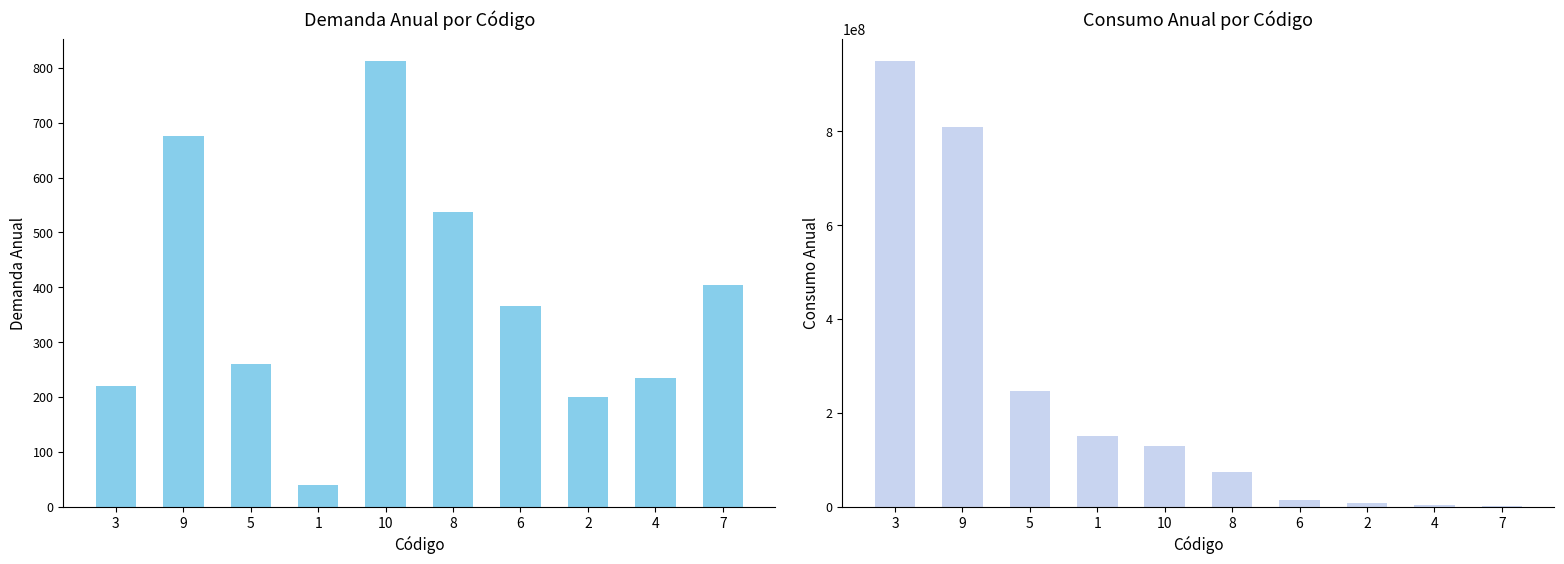

Which series has the largest total across all categories?

Consumo anual